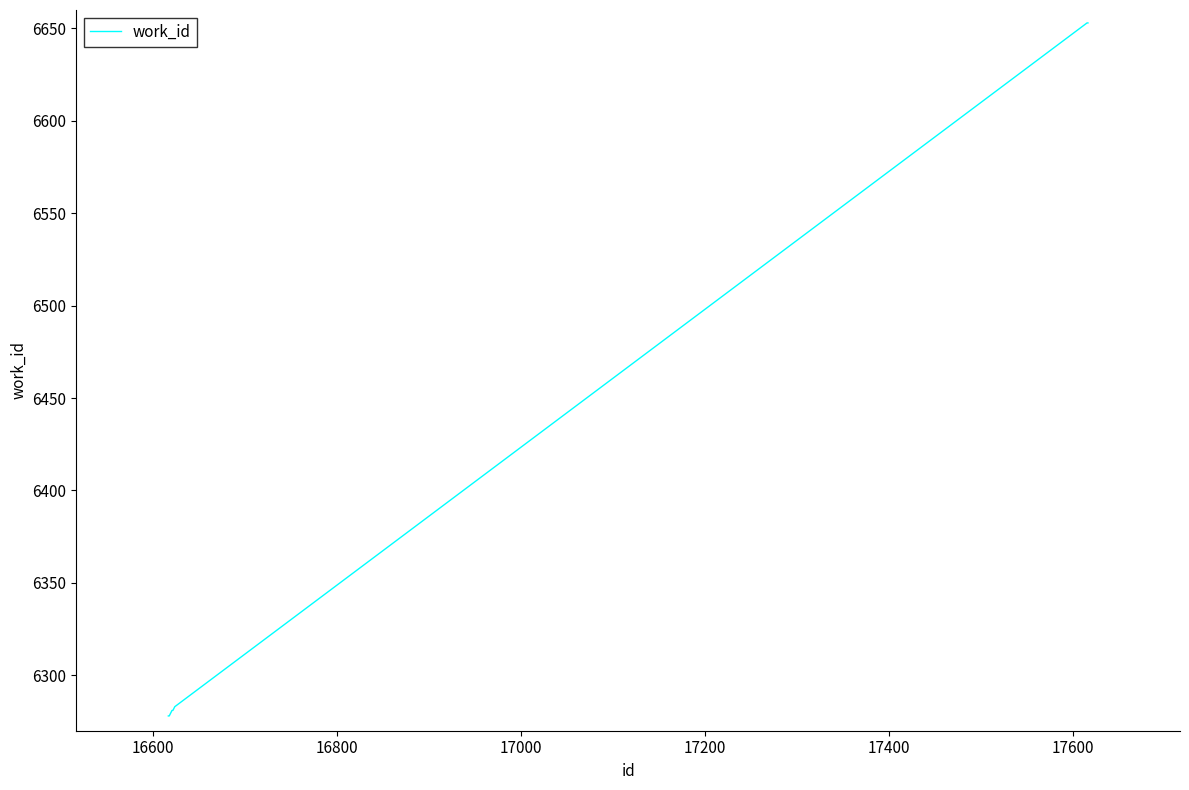

What is the difference between the maximum and minimum values?

375